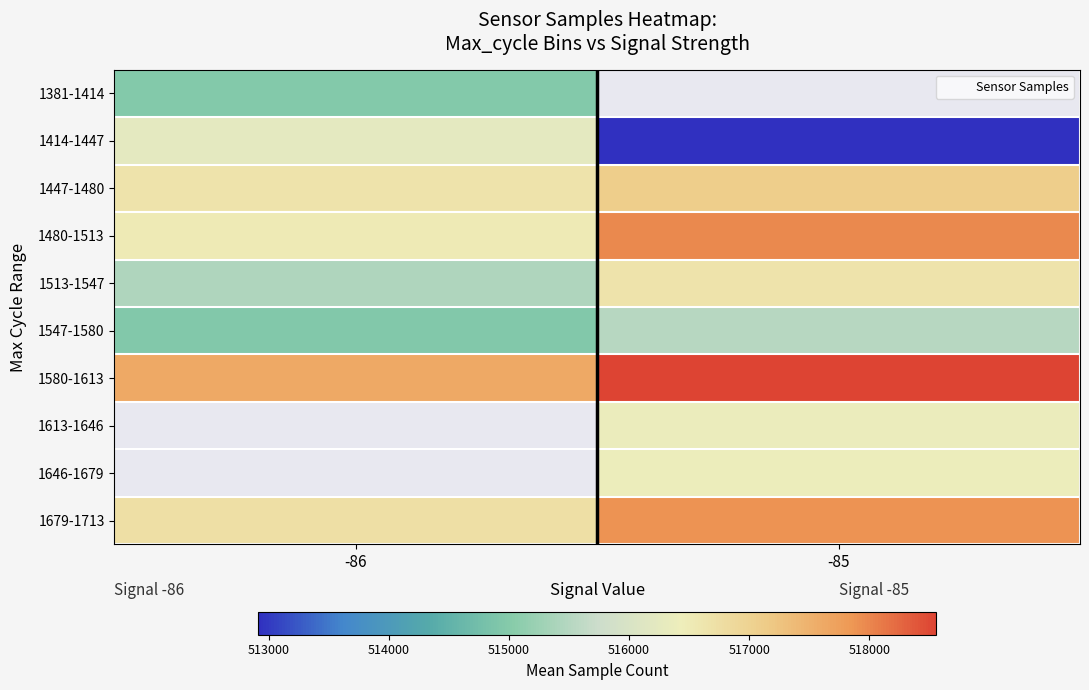

Which series has the largest total across all categories?

1580-1613